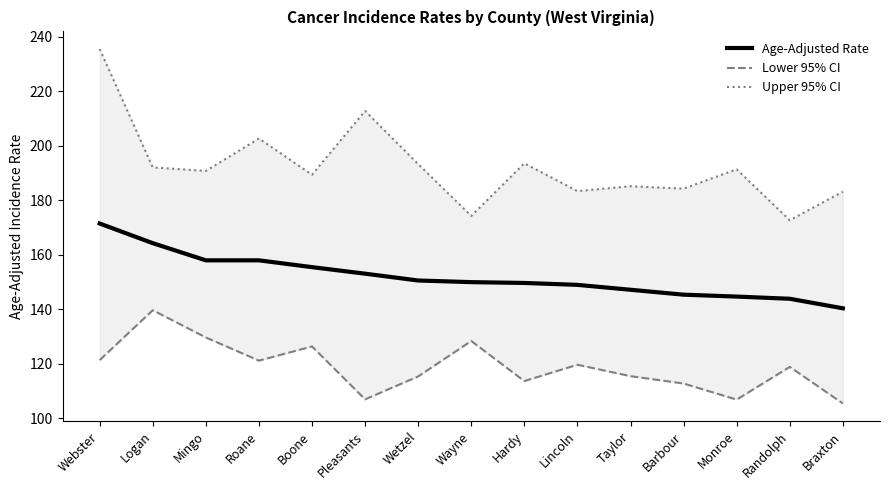

Rank the series by their average value, from highest to lowest.

Upper 95% CI, Age-Adjusted Rate, Lower 95% CI